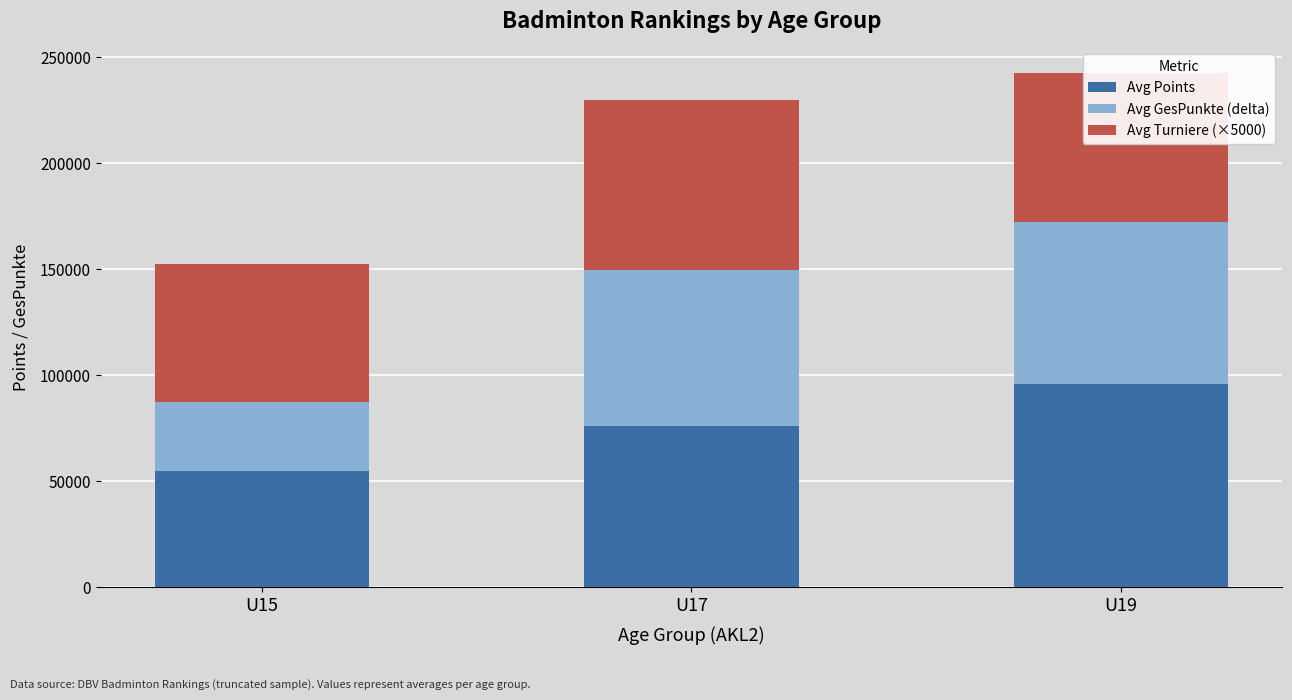

What is the difference between the Avg Points values at U17 and U15?

21300